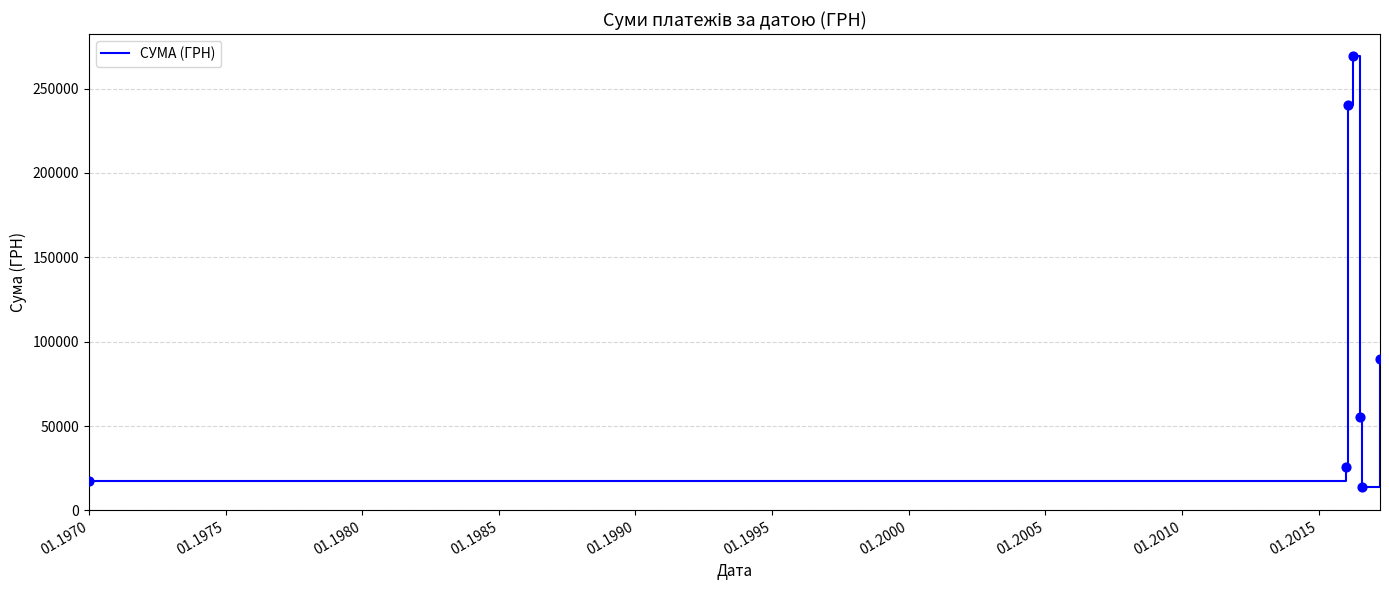

What is the maximum value shown in the chart?

269393.3